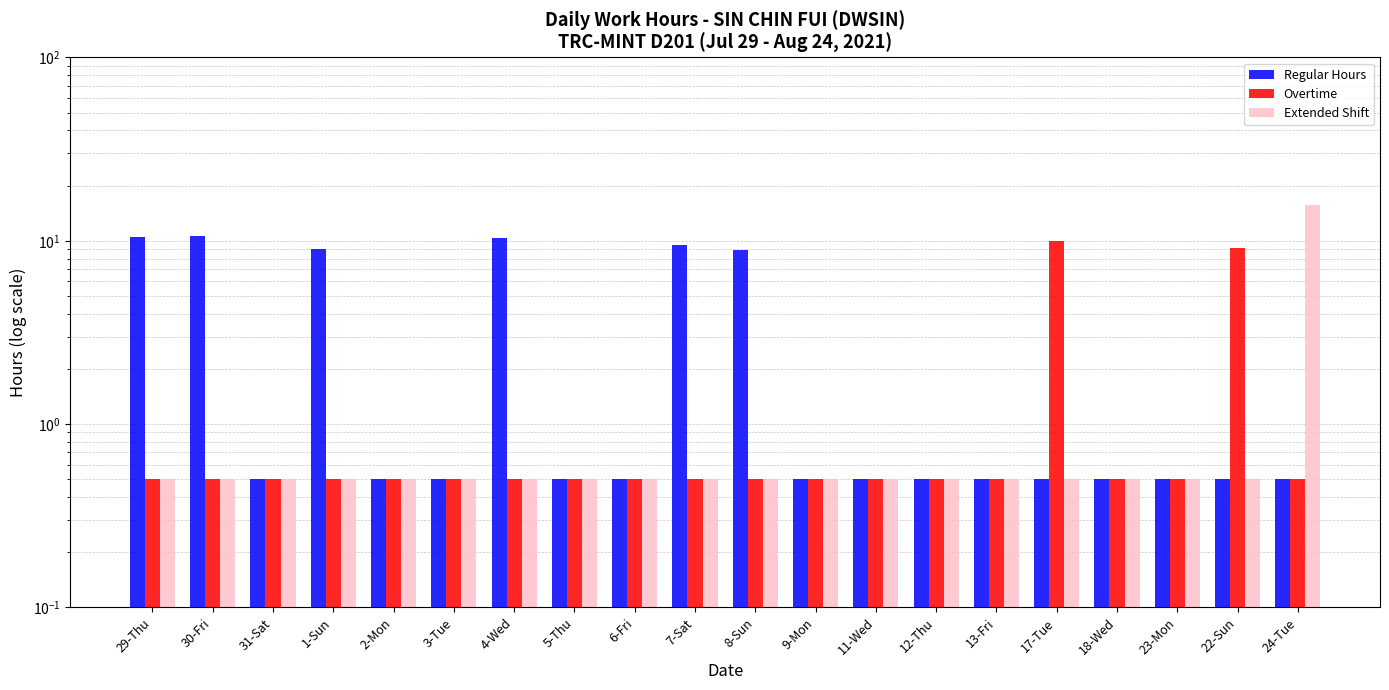

Does the chart contain stacked bars?

No